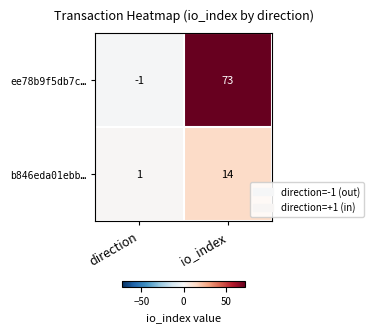

Which series has the largest total across all categories?

ee78b9f5db7c…